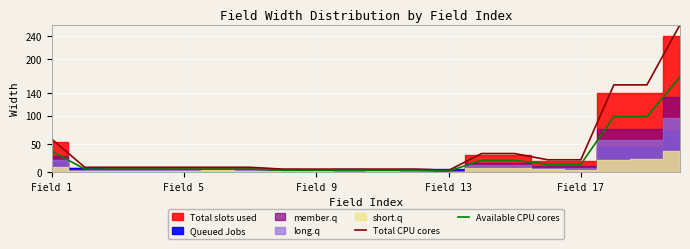

How many lines are shown in the chart?

2